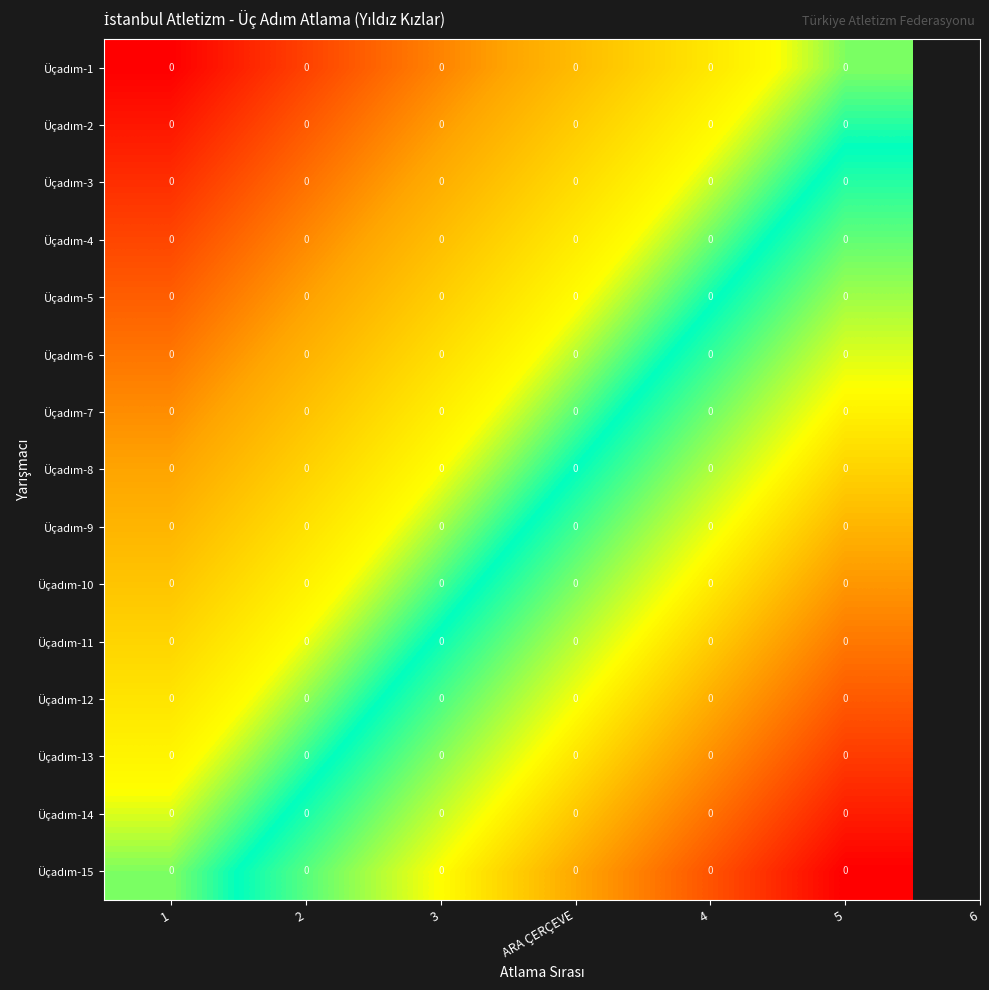

Rank the series at 4 from highest to lowest value.

Üçadım-15, Üçadım-14, Üçadım-13, Üçadım-12, Üçadım-11, Üçadım-10, Üçadım-9, Üçadım-8, Üçadım-7, Üçadım-6, Üçadım-5, Üçadım-4, Üçadım-3, Üçadım-2, Üçadım-1